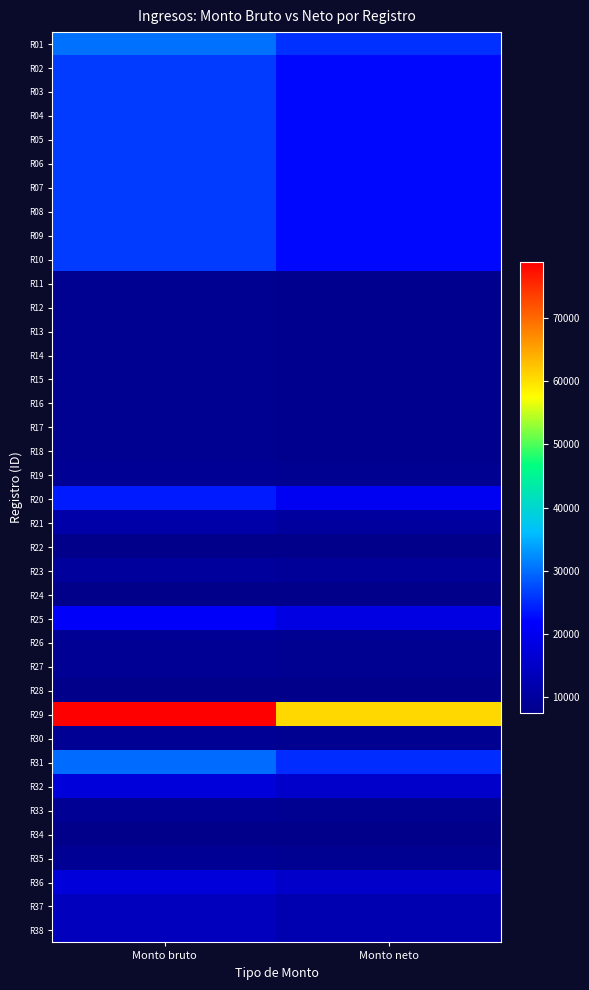

List the series in order of their peak value, highest first.

R29, R01, R31, R02, R03, R04, R05, R06, R07, R08, R09, R10, R20, R25, R32, R36, R37, R38, R21, R23, R19, R26, R27, R30, R33, R35, R11, R12, R13, R14, R15, R16, R17, R18, R22, R24, R28, R34